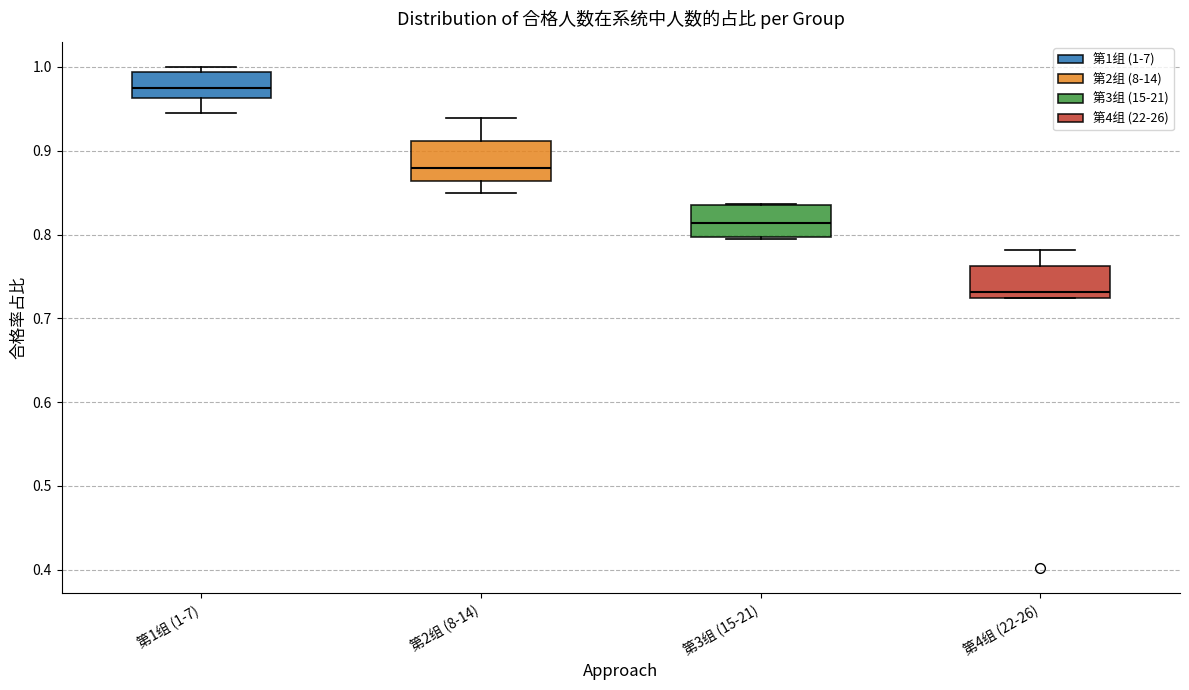

Reading left to right, read every box against the y-axis: the position of its median line, the range the box covers, and the ends of its whiskers. The values are not printed on the chart, so give them approximately, as read against the axis.

第1组 (1-7): median 0.98, box 0.96 to 0.99, whiskers 0.95 to 1.00
第2组 (8-14): median 0.88, box 0.86 to 0.91, whiskers 0.85 to 0.94
第3组 (15-21): median 0.81, box 0.80 to 0.83, whiskers 0.79 to 0.84
第4组 (22-26): median 0.73, box 0.72 to 0.76, whiskers 0.72 to 0.78